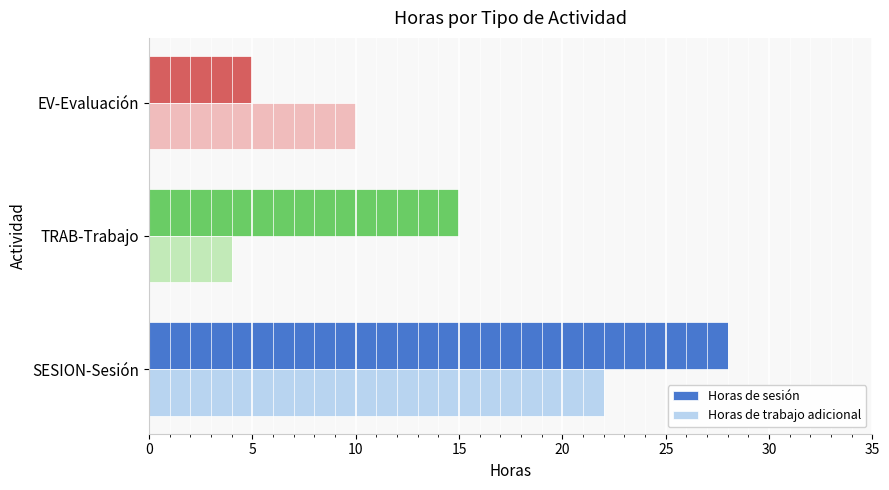

List the series in order of their overall mean, highest first.

Horas de sesión, Horas de trabajo adicional